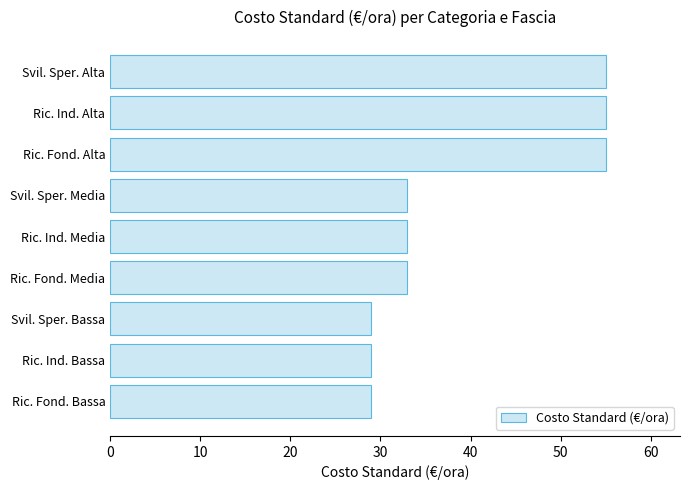

What is the change in value from Svil. Sper. Bassa to Svil. Sper. Media?

+4